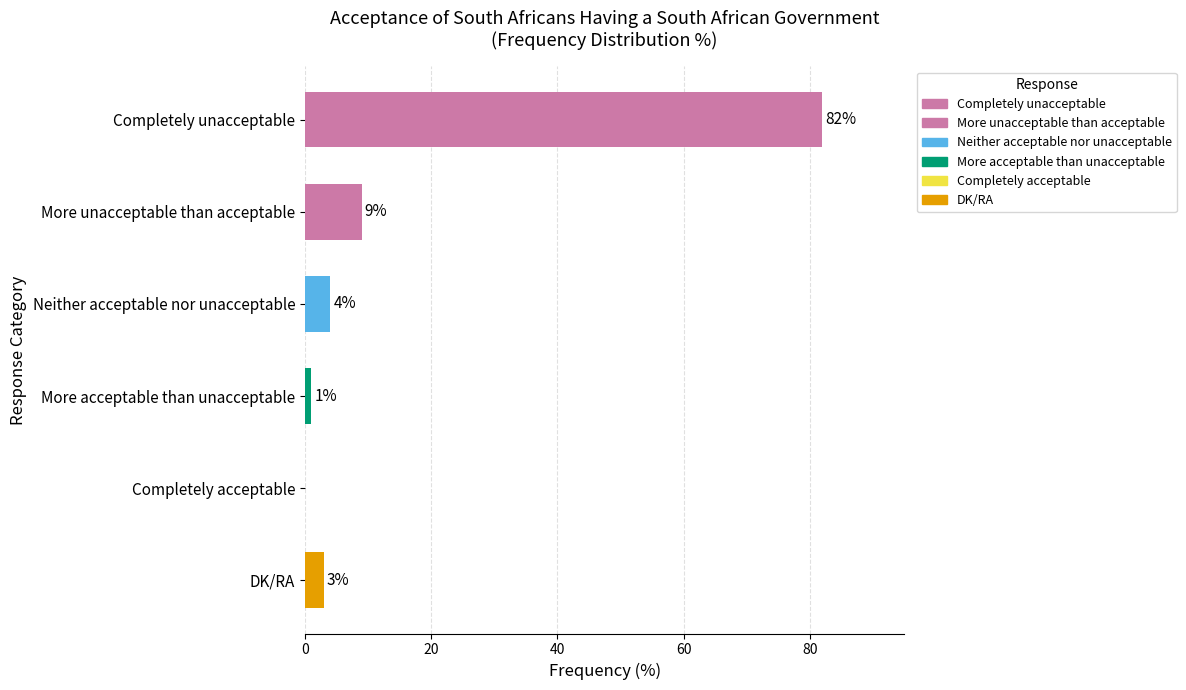

Are the bars grouped side by side (vs. stacked)?

No